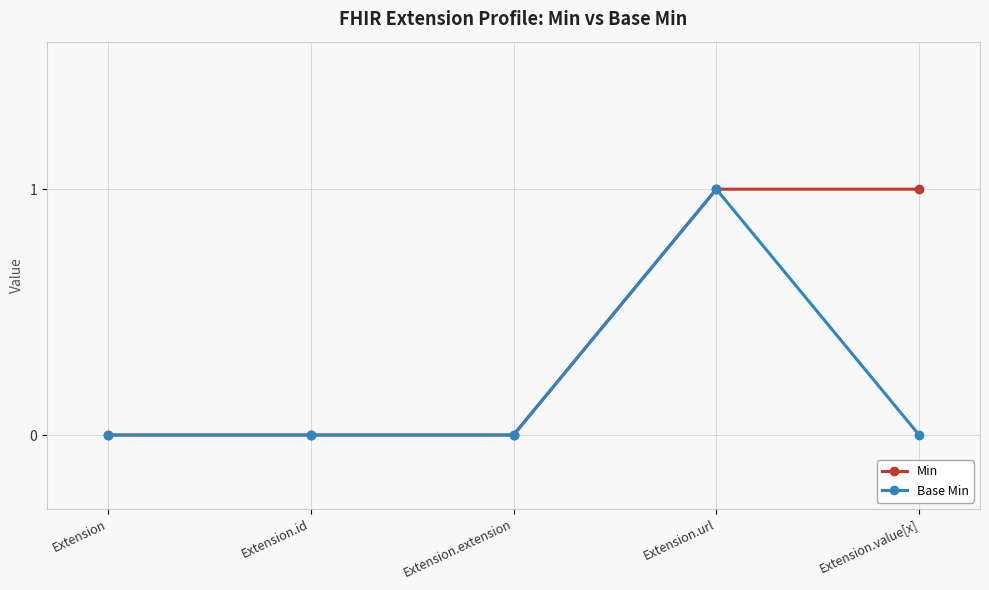

At which category is the sum across all series the highest?

Extension.url